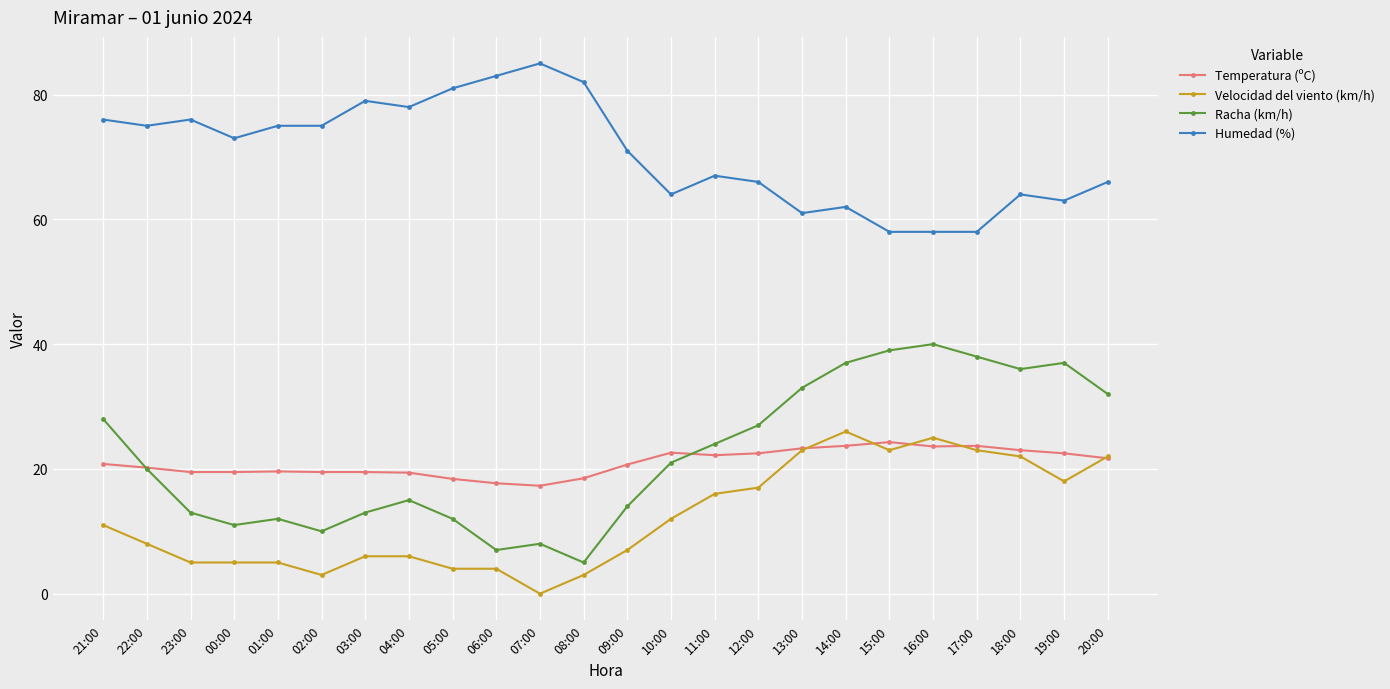

What is the difference between the maximum and second lowest values in the Racha (km/h) series?

33.0